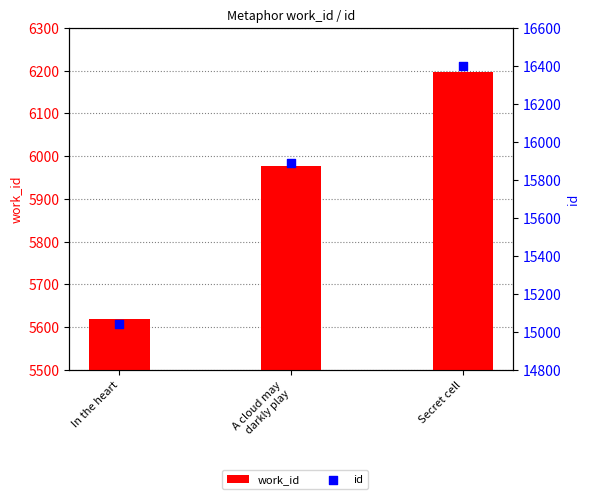

At how many categories does at least one series exceed 16375?

1